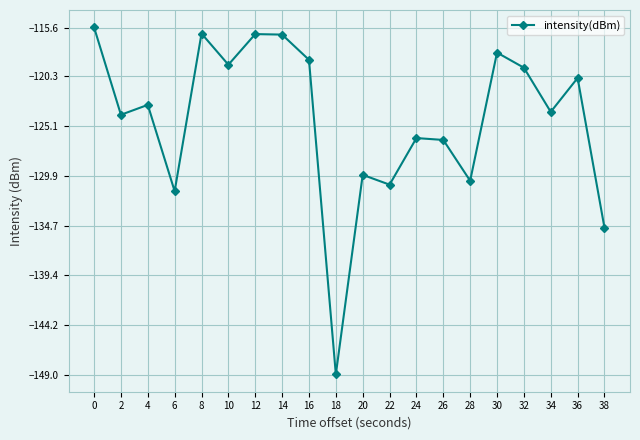

What is the average value?

-124.5